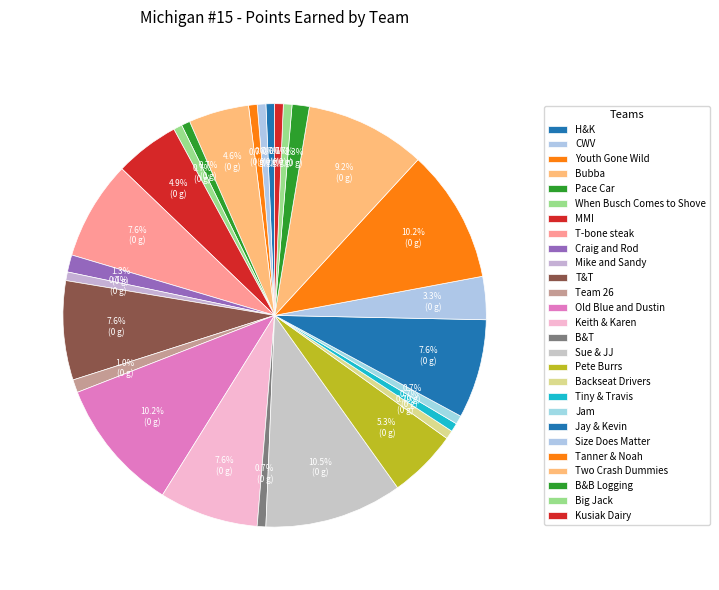

How many segments does this pie chart have?

27